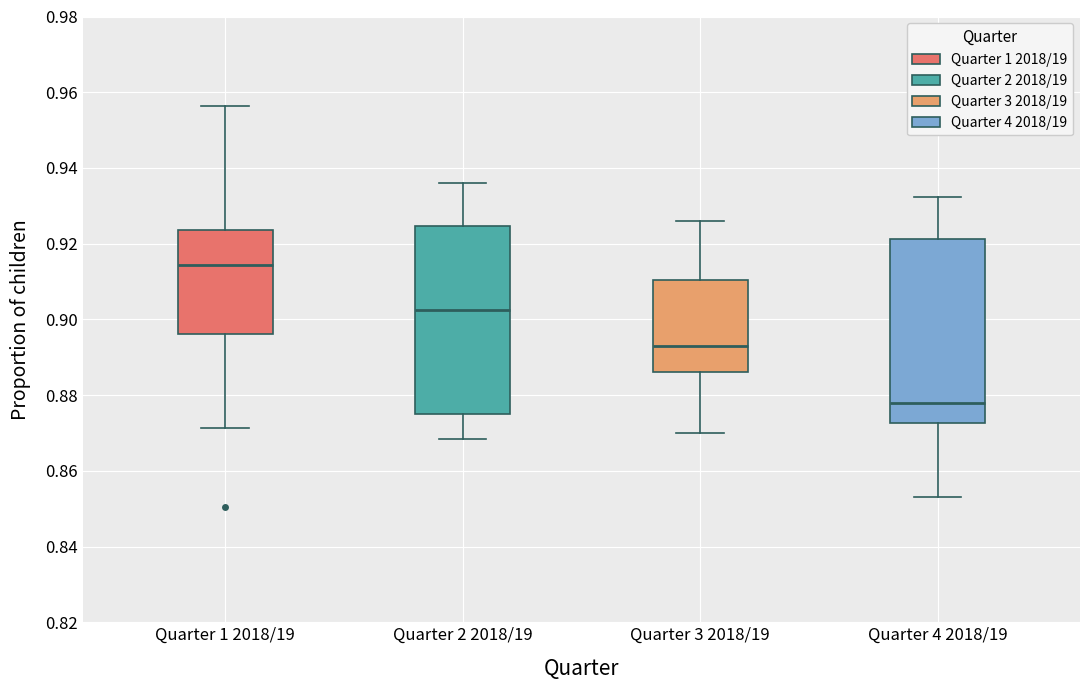

Reading left to right, transcribe this box plot: for each box, give where its median line is, the range the box spans, and where its two whiskers end, as read against the y-axis. The values are not printed on the chart, so give them approximately, as read against the axis.

Quarter 1 2018/19: median 0.914, box 0.896 to 0.924, whiskers 0.872 to 0.956
Quarter 2 2018/19: median 0.902, box 0.876 to 0.924, whiskers 0.868 to 0.936
Quarter 3 2018/19: median 0.892, box 0.886 to 0.910, whiskers 0.870 to 0.926
Quarter 4 2018/19: median 0.878, box 0.872 to 0.922, whiskers 0.854 to 0.932